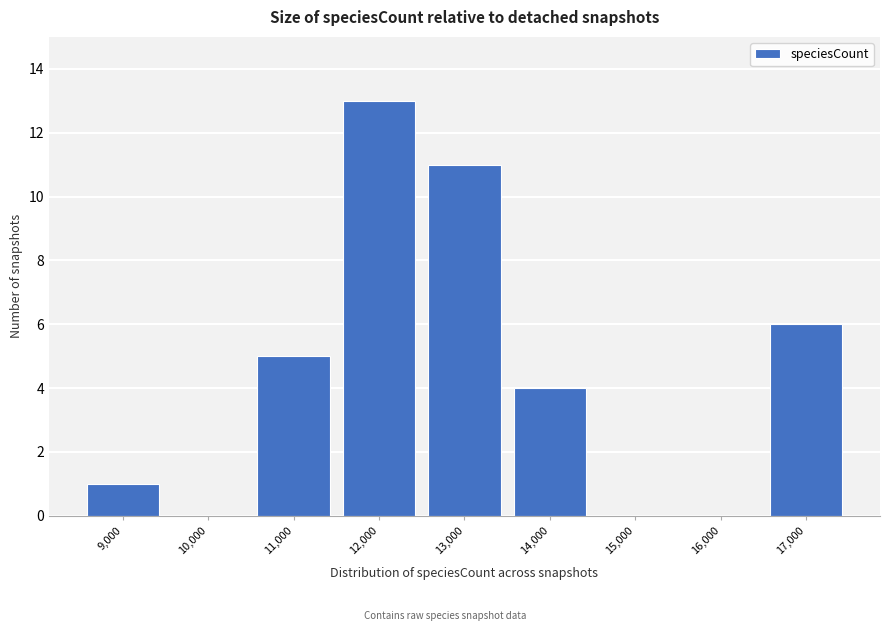

Reading right to left, extract all data points from this chart.

17,000=6	16,000=0	15,000=0	14,000=4	13,000=11	12,000=13	11,000=5	10,000=0	9,000=1